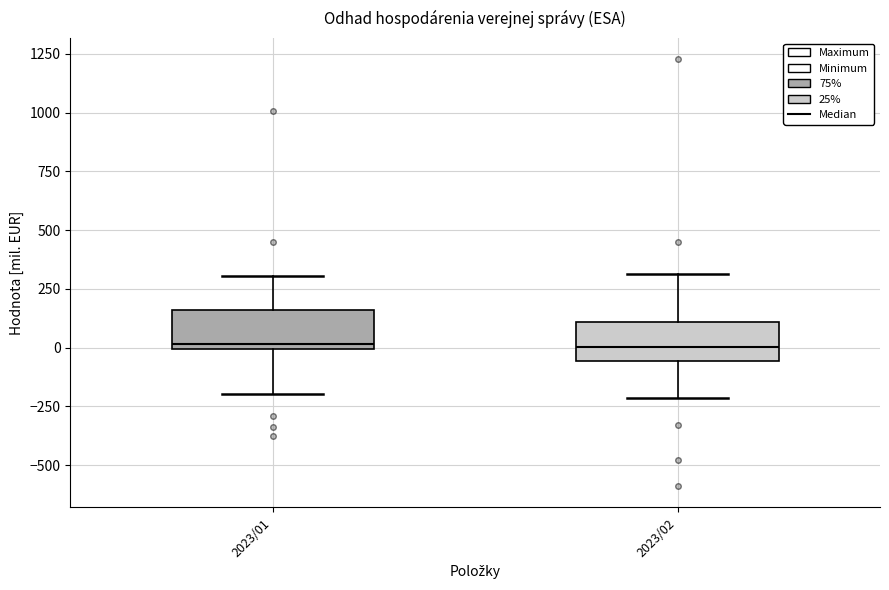

Reading left to right, read every box against the y-axis: the position of its median line, the range the box covers, and the ends of its whiskers. The values are not printed on the chart, so give them approximately, as read against the axis.

2023/01: median 0 (just above the box's lower edge), box 0 to 150, whiskers -200 to 300
2023/02: median 0, box -50 to 100, whiskers -200 to 300